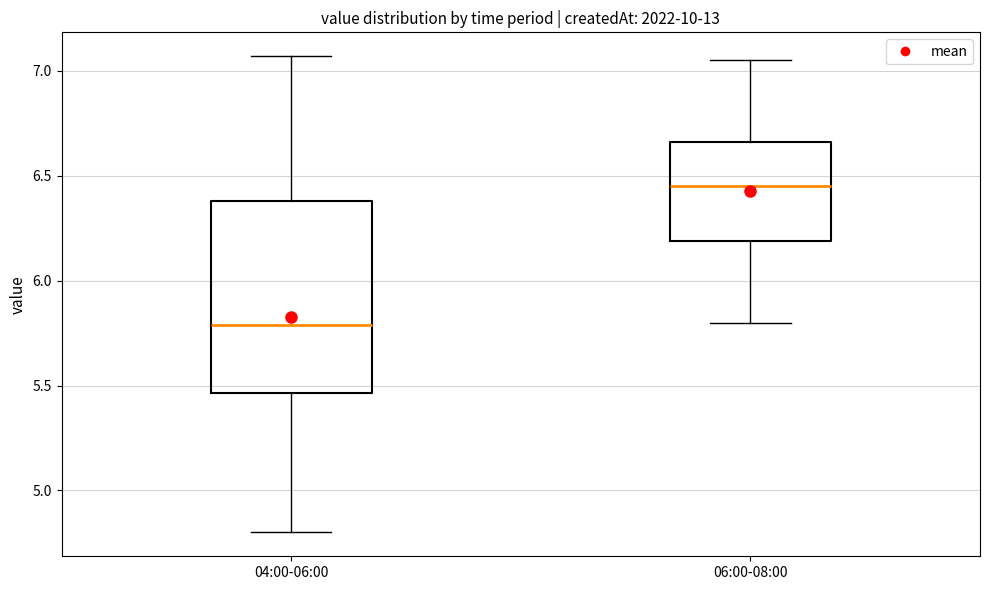

Comparing the boxes themselves (not the whiskers), which one is the tallest?

04:00-06:00